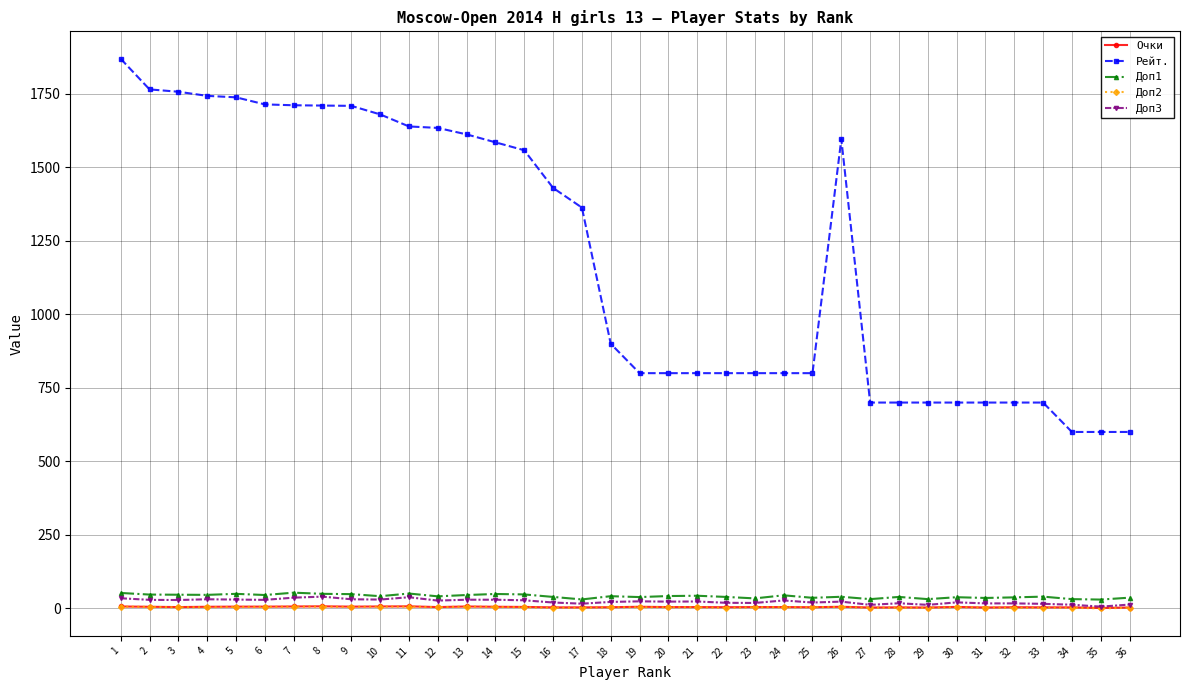

What is the greatest value displayed?

1869.0